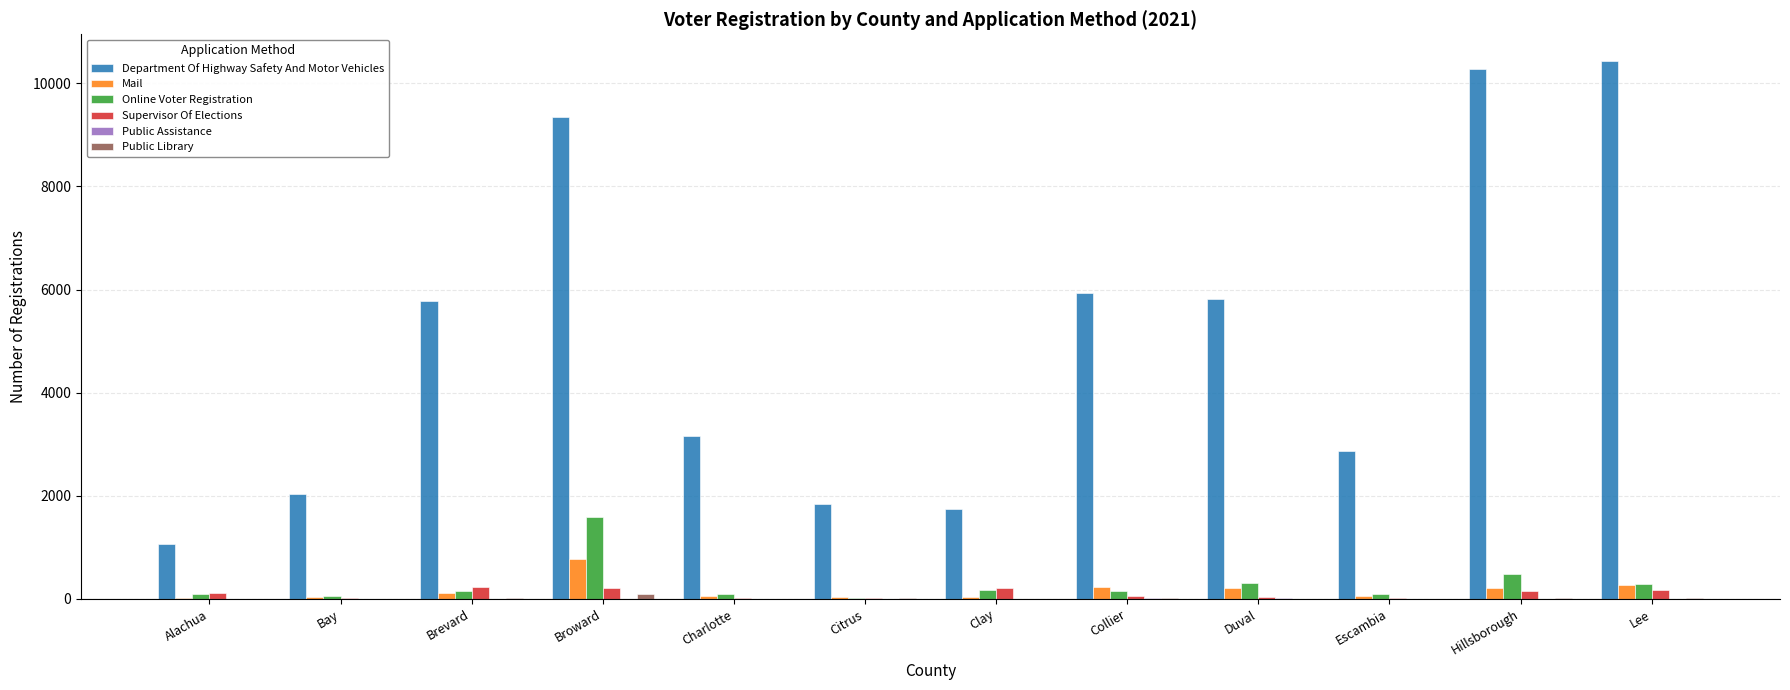

Which series changed the most between Brevard and Citrus?

Department Of Highway Safety And Motor Vehicles